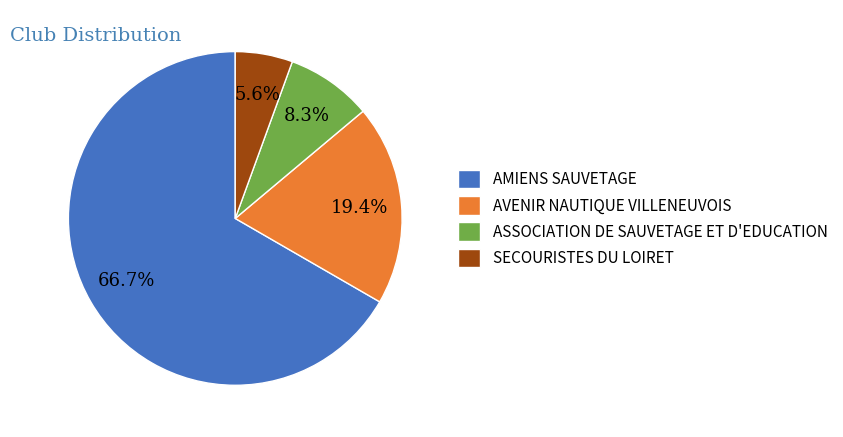

What percentage is the ASSOCIATION DE SAUVETAGE ET D'EDUCATION slice, to the nearest percent?

8%